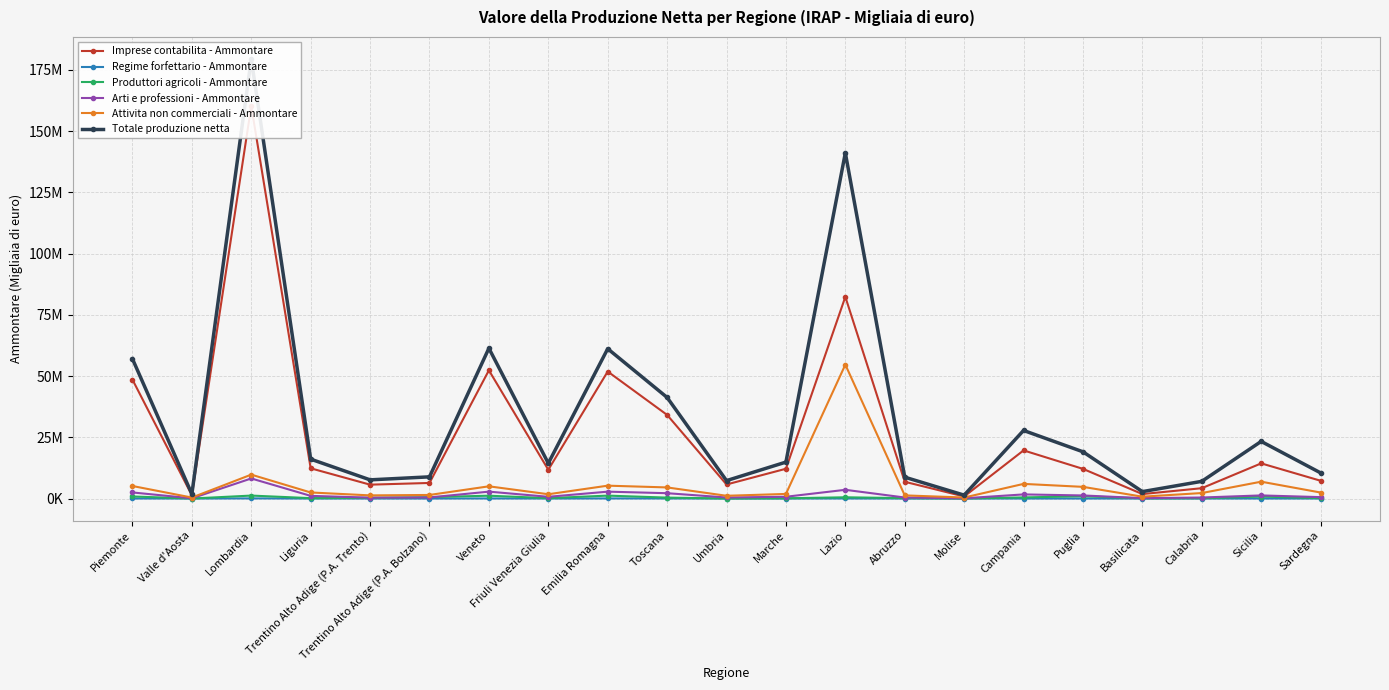

In Produttori agricoli - Ammontare, how many points are higher than both neighbors (excluding endpoints)?

6